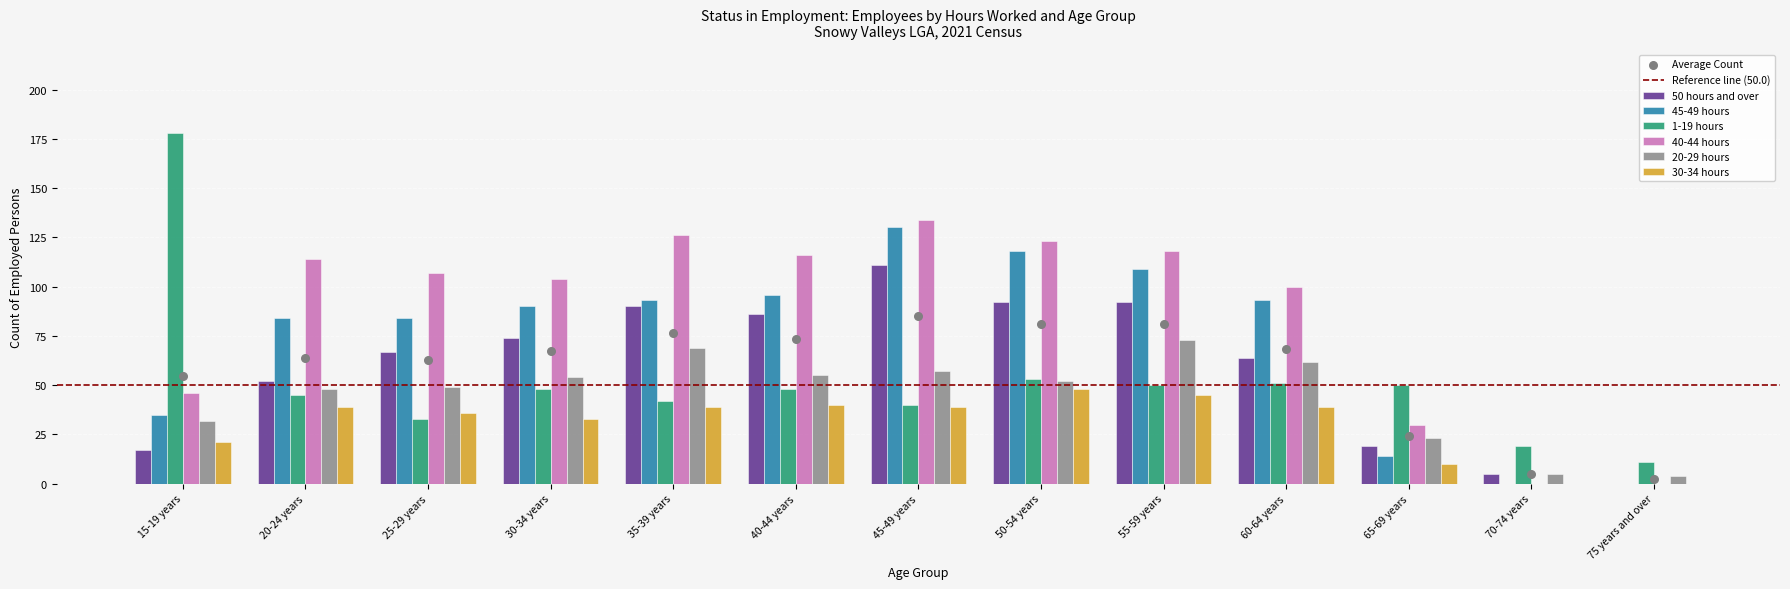

Which series has the largest Y range (max minus min)?

1-19 hours